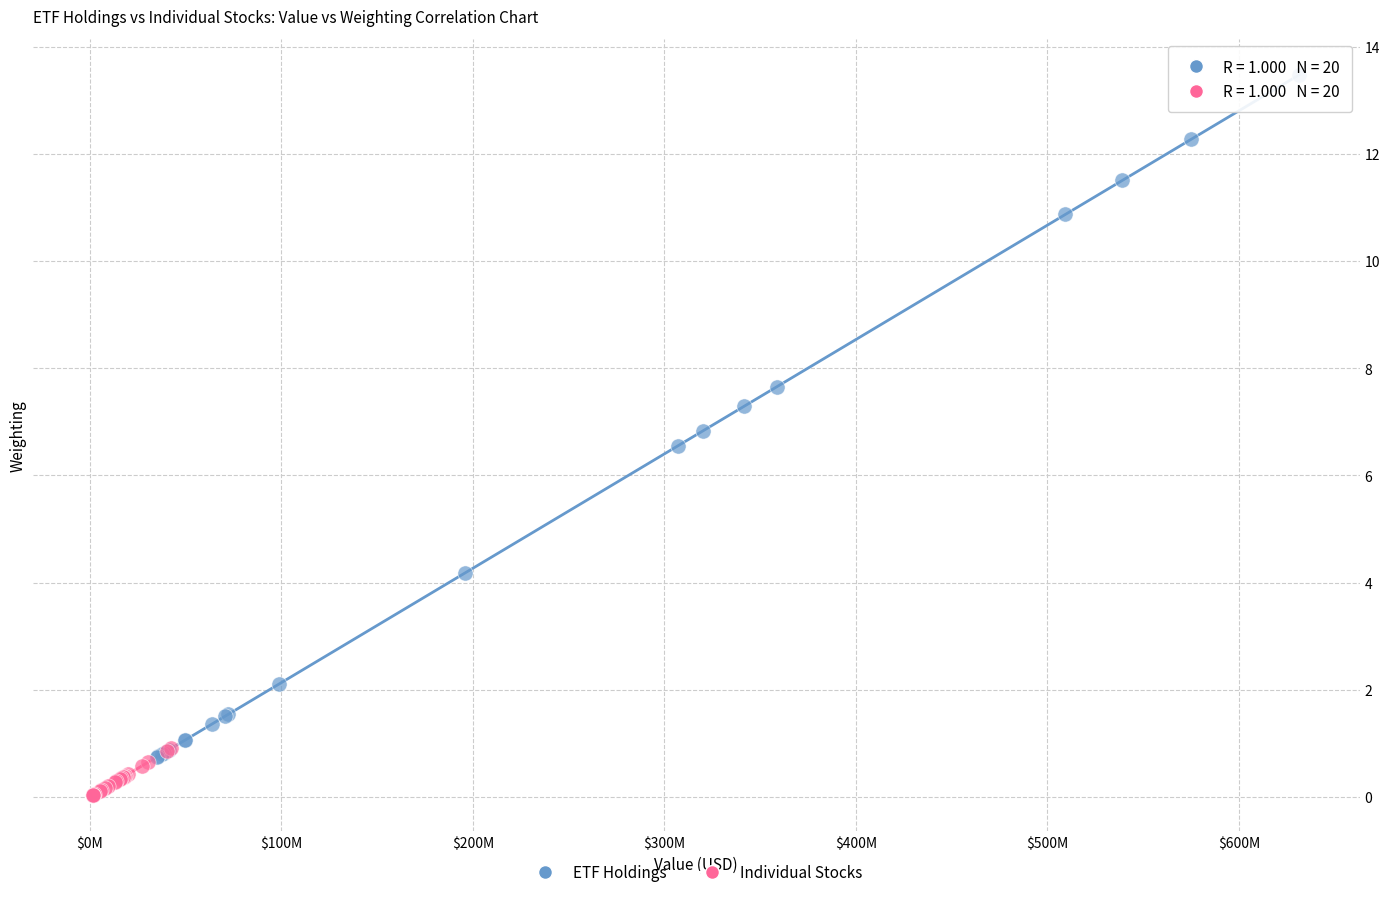

Which series has the widest spread of Y values?

ETF Holdings